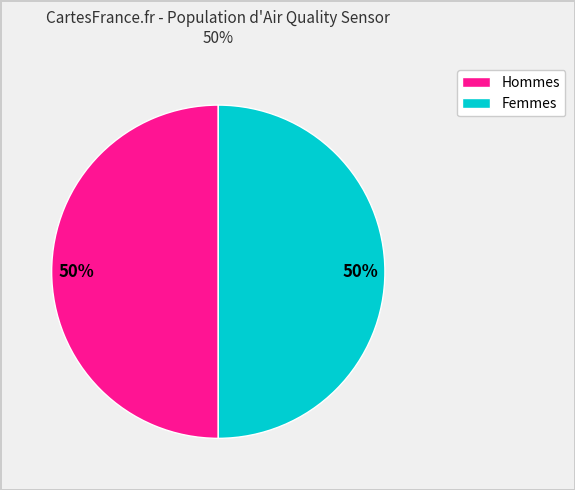

To the nearest percent, what is the average slice percentage?

50%